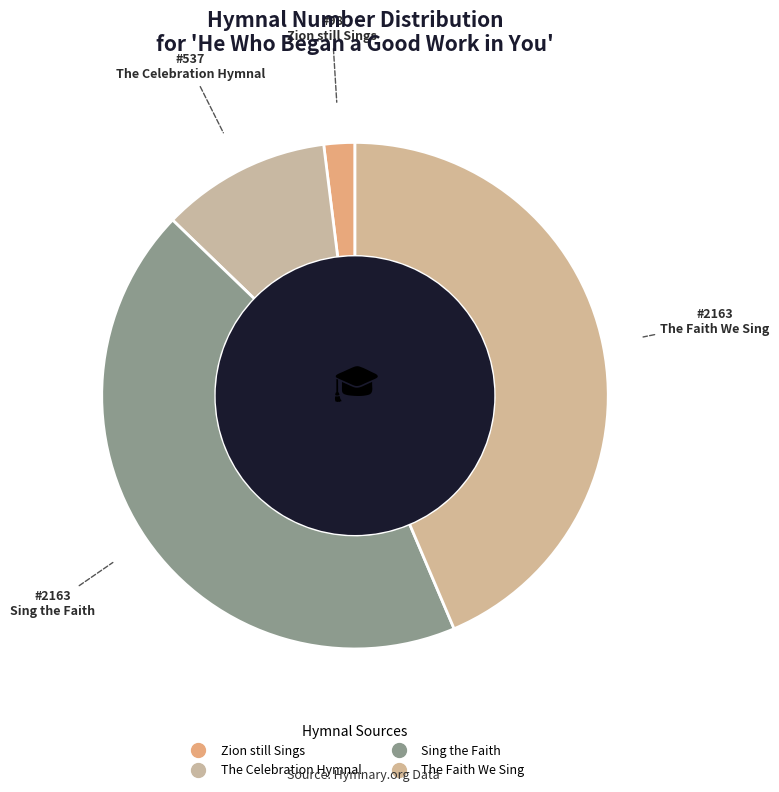

To the nearest percent, what portion does Sing the Faith represent?

44%